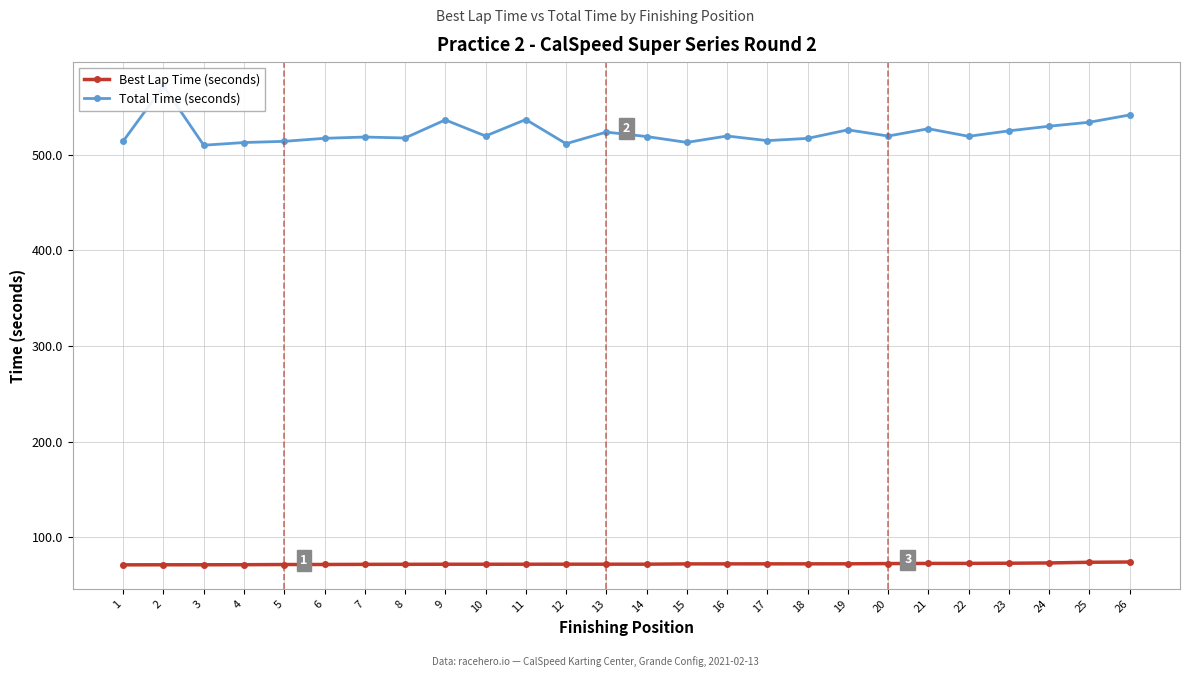

Which series changed the most between 9 and 15?

Total Time (seconds)